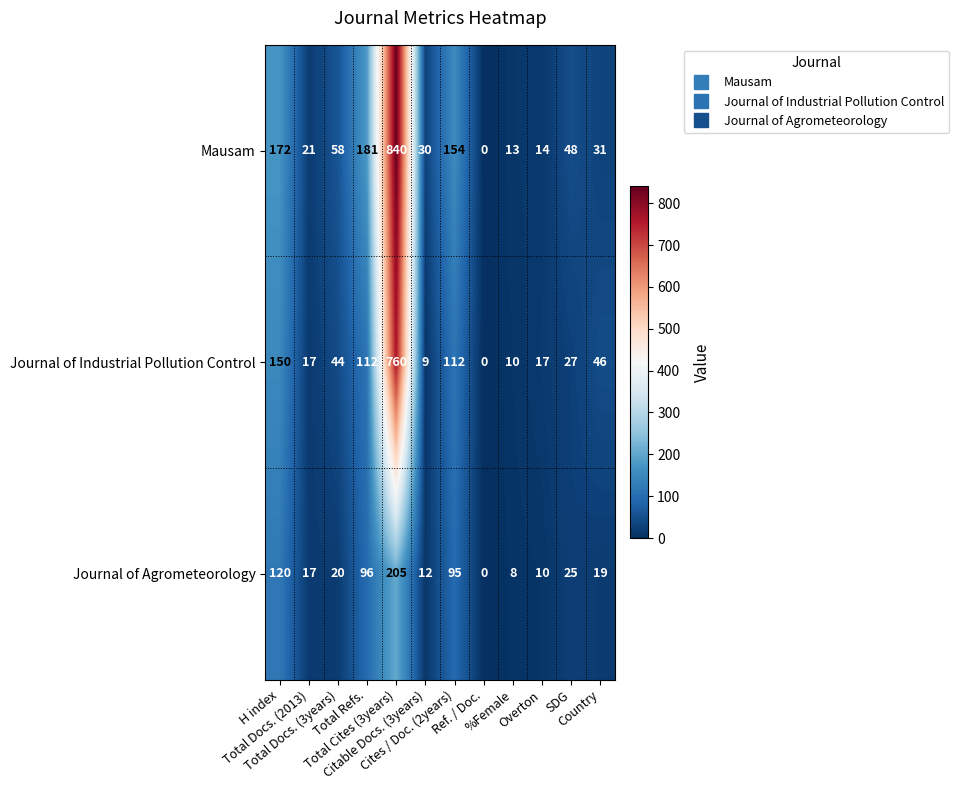

Rank the series at SDG from highest to lowest value.

Mausam, Journal of Industrial Pollution Control, Journal of Agrometeorology